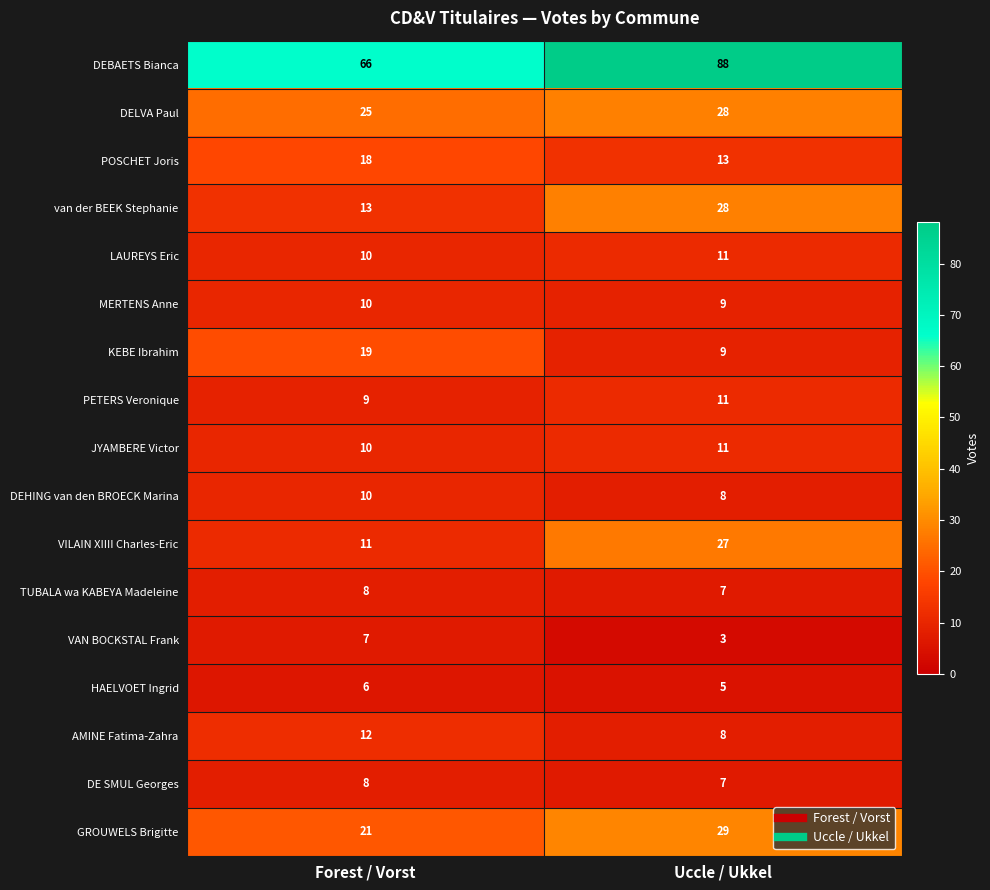

What is the average value of the KEBE Ibrahim series?

14